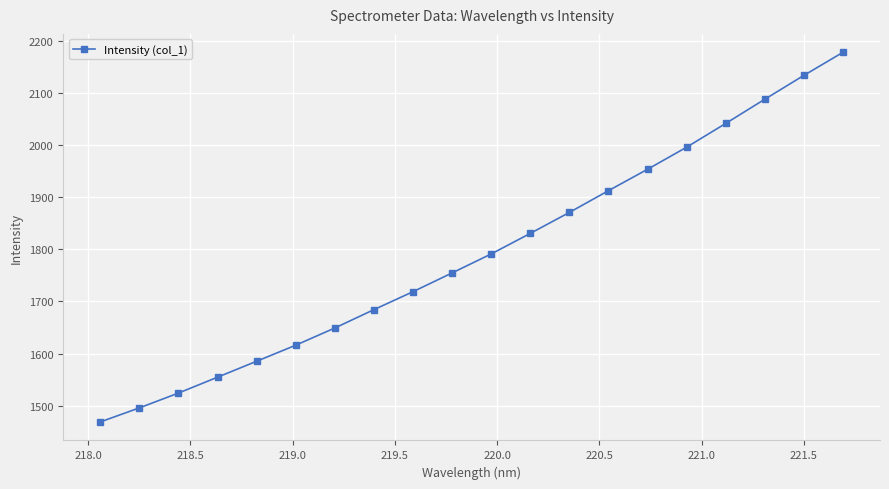

What is the difference between the maximum and minimum values?

709.2